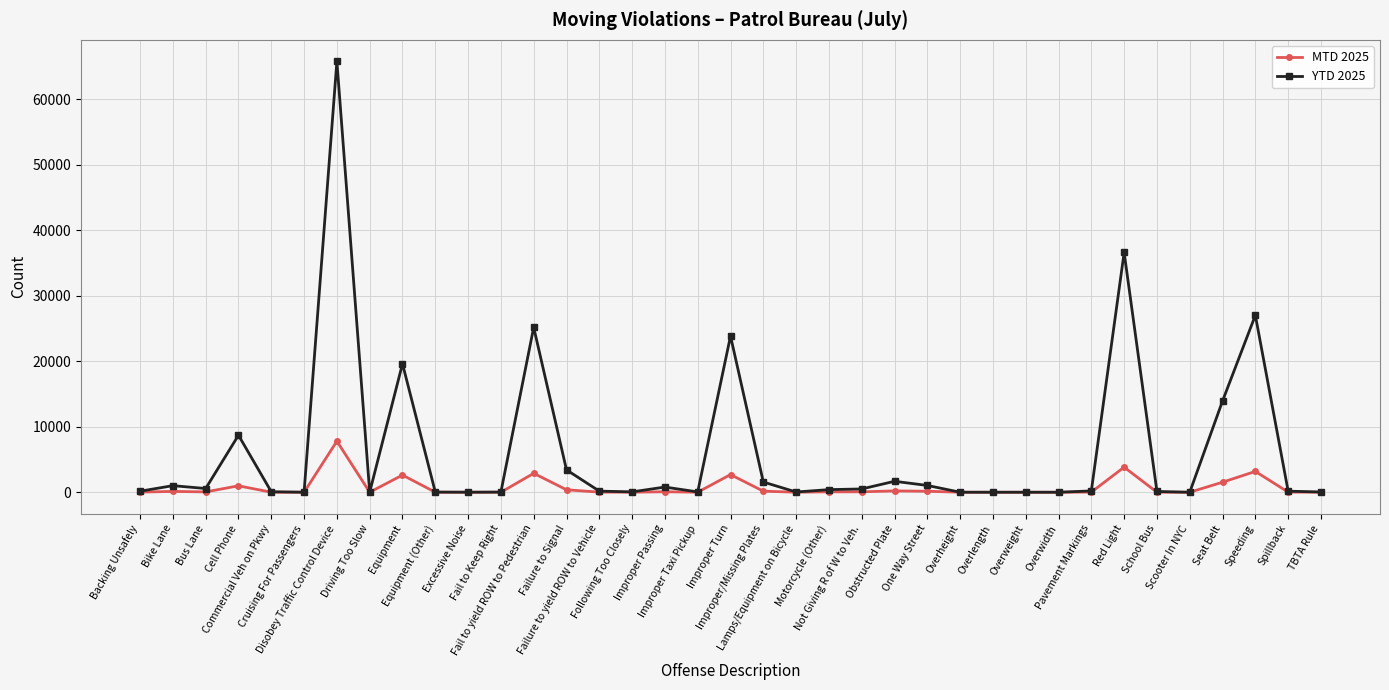

List the series in order of their peak value, lowest first.

MTD 2025, YTD 2025